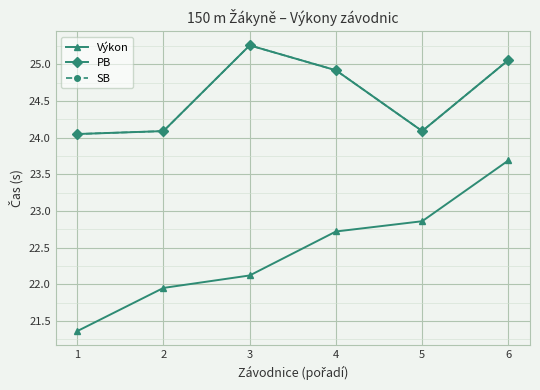

In SB, how many points are higher than both neighbors (excluding endpoints)?

1